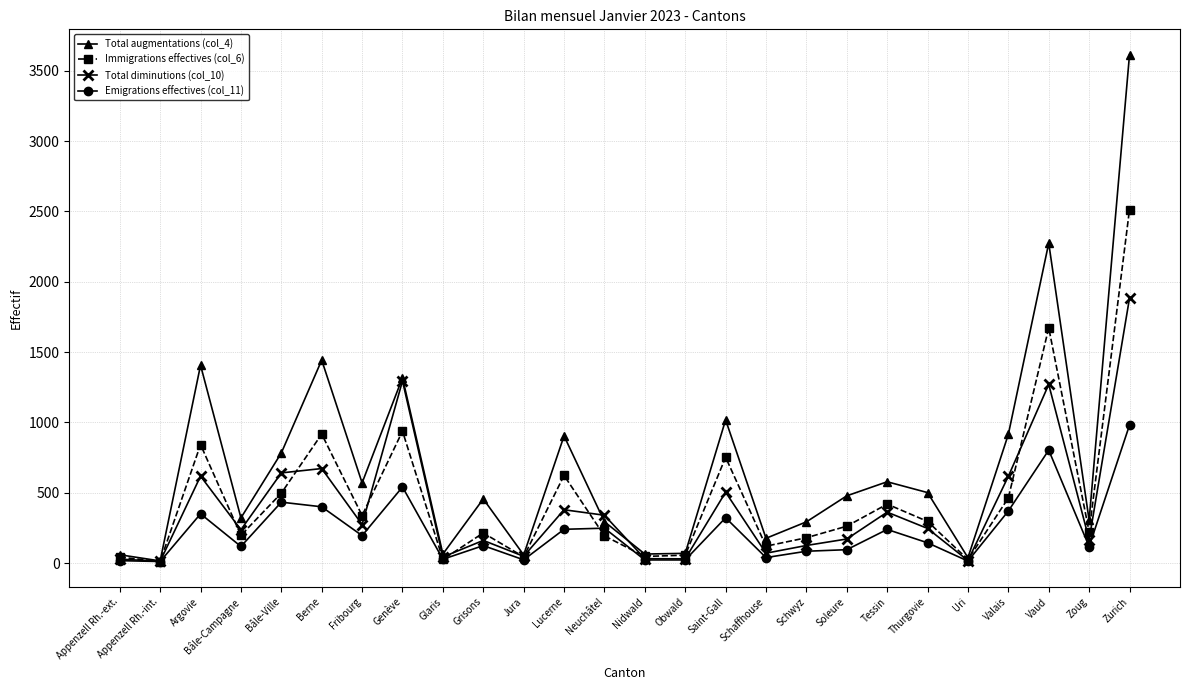

True or false: Immigrations effectives (col_6) has more than 0 interior local peaks.

True